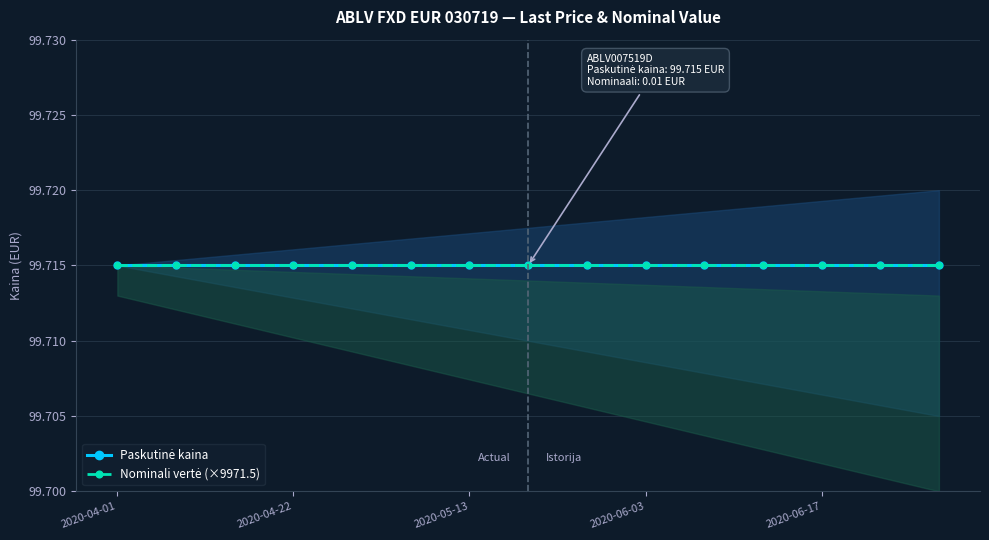

Rank the series by their average value, from lowest to highest.

Nominali vertė, Paskutinė kaina